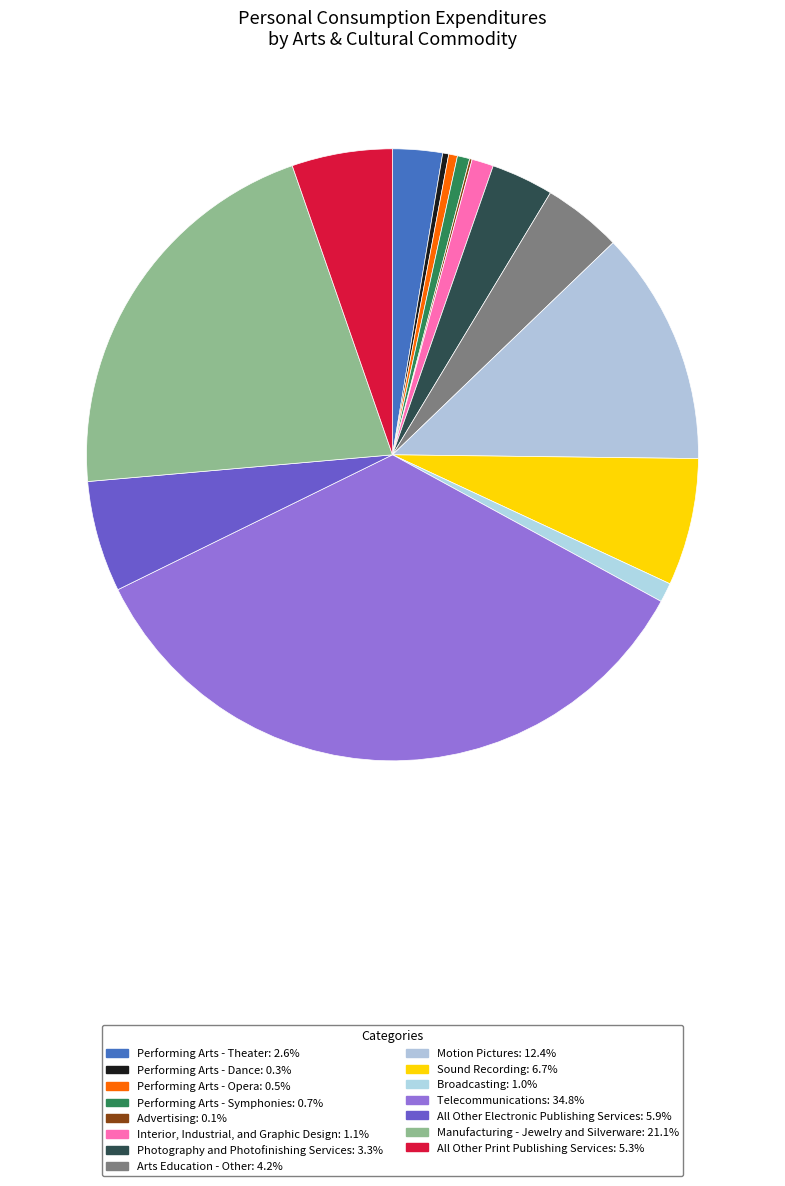

To the nearest percent, what is the combined percentage of Sound Recording and Performing Arts - Dance?

7%